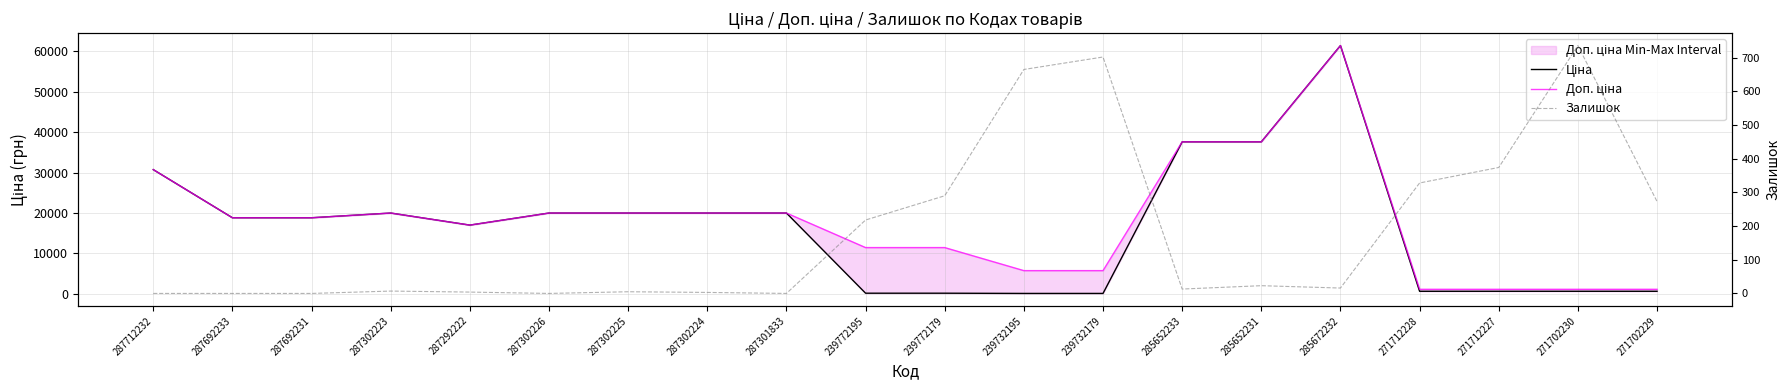

Which category has the lowest value in the Залишок series?

287712232